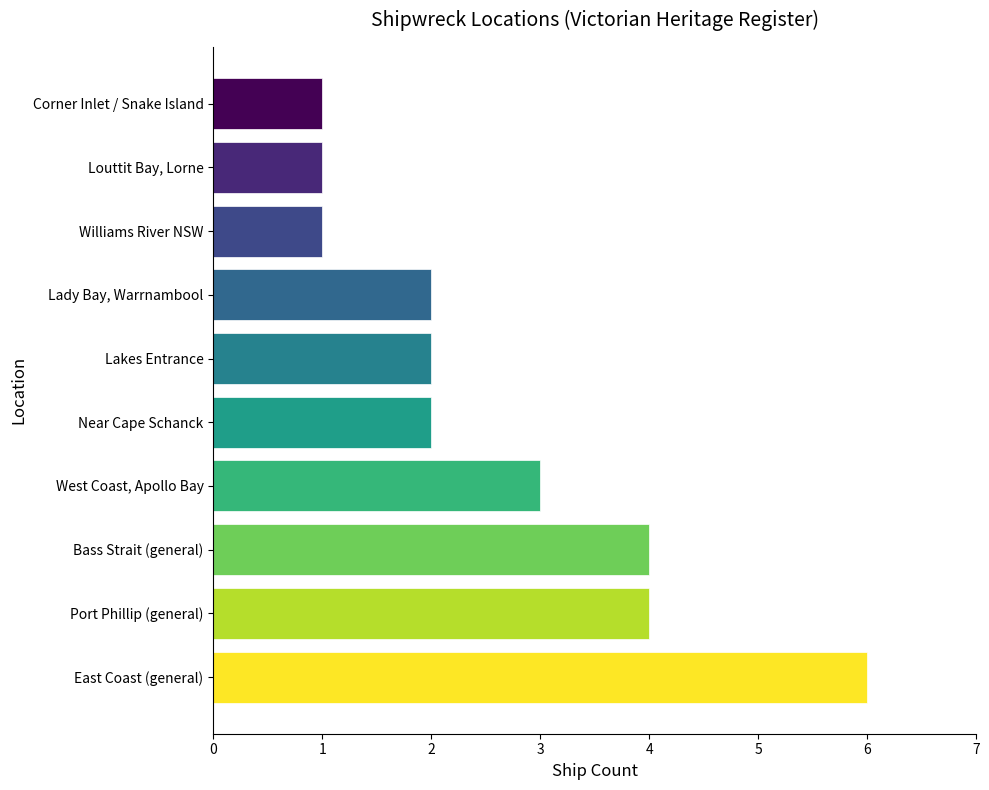

What is the sum of all values?

26